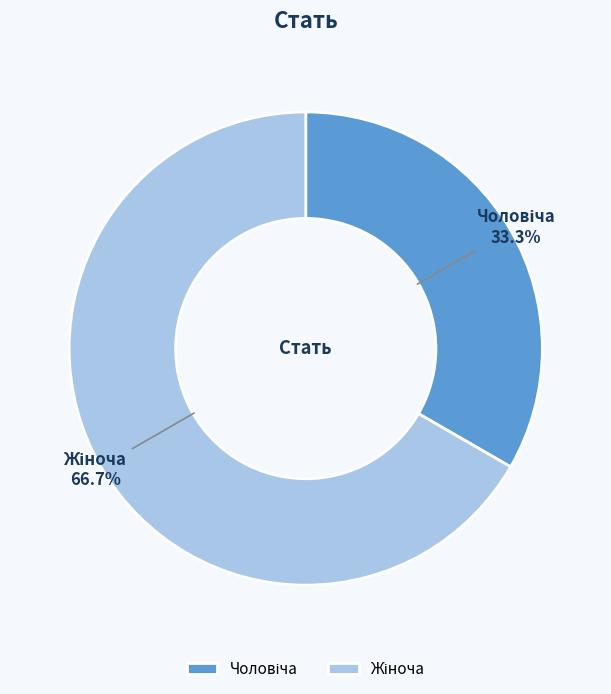

Is there a majority slice in this chart?

Yes